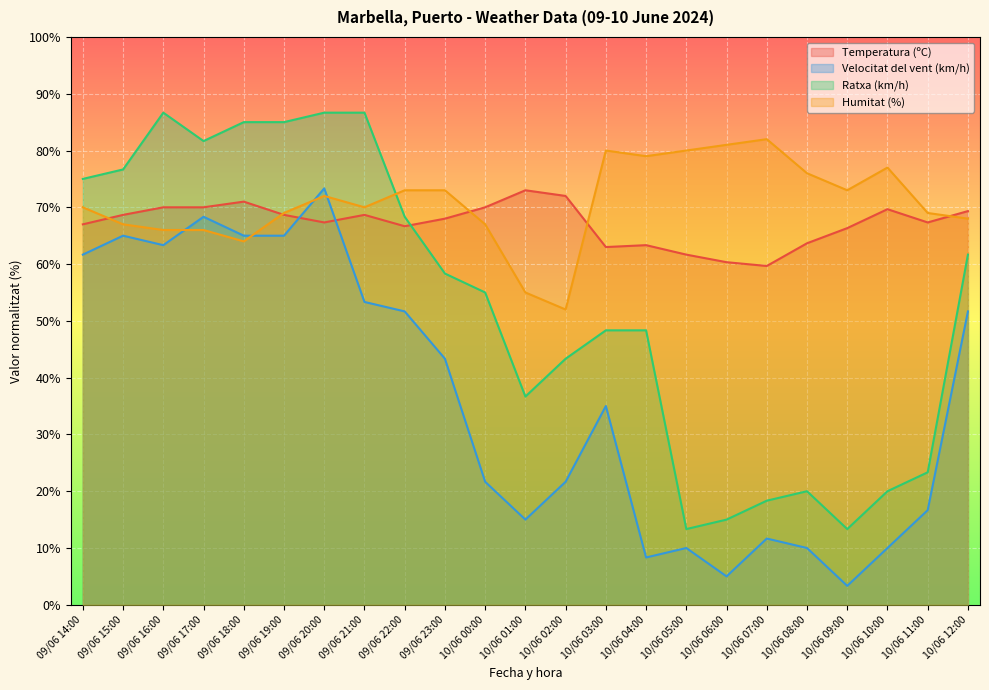

What is the label of the 7th point from the left?

09/06 20:00